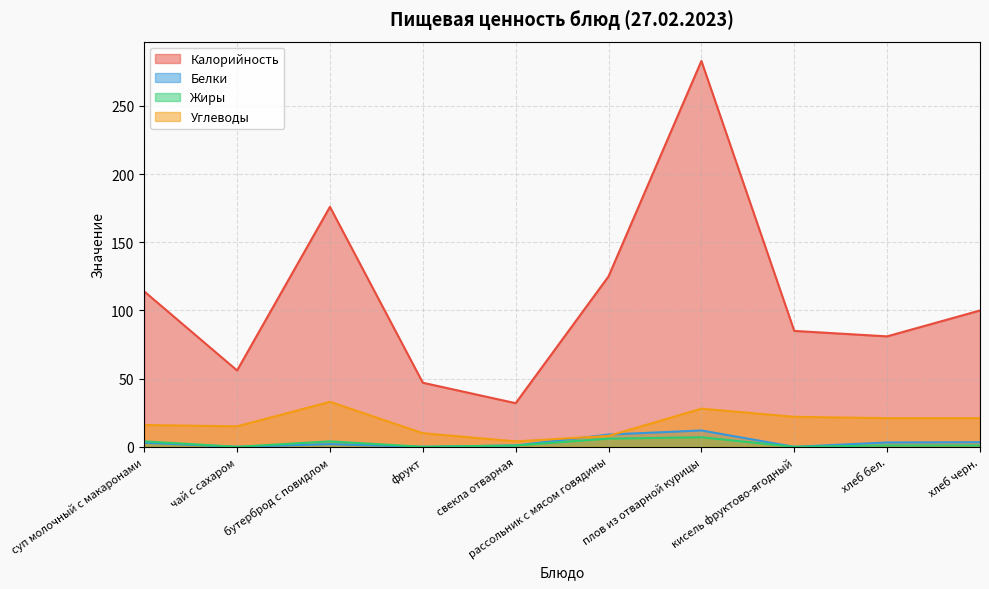

The Жиры series shows 4.0 at суп молочный с макаронами. True or false?

True